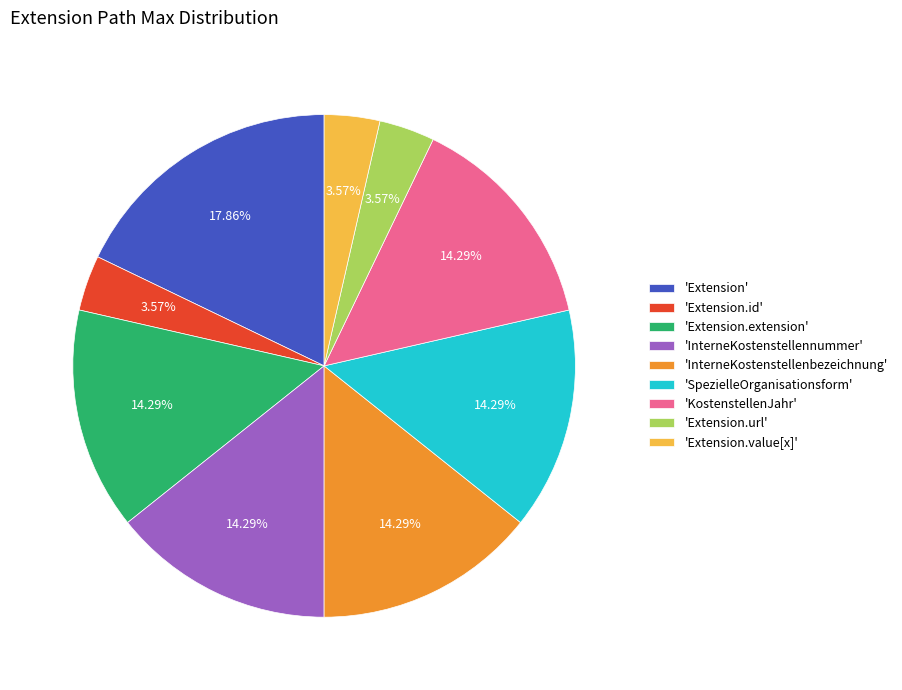

What is the largest slice in the pie chart?

'Extension'